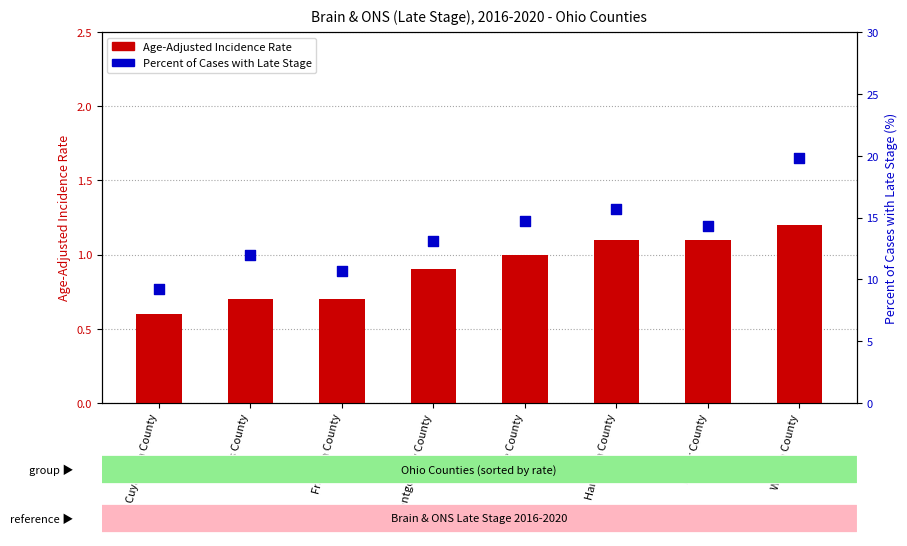

Is the value of Age-Adjusted Incidence Rate at Lucas County greater than the value of Percent of Cases with Late Stage at Cuyahoga County?

No